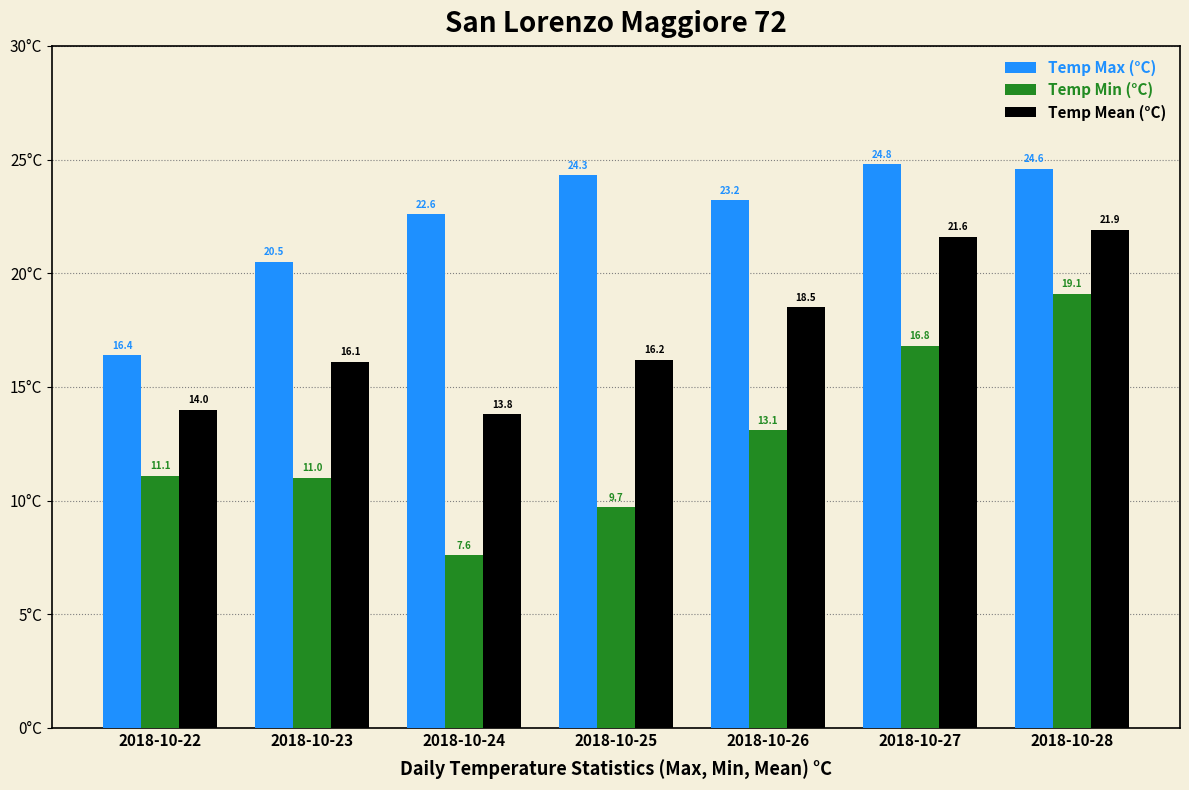

Reading left to right, list all the values displayed in this chart.

Temp Max (°C): 2018-10-22=16.4	2018-10-23=20.5	2018-10-24=22.6	2018-10-25=24.3	2018-10-26=23.2	2018-10-27=24.8	2018-10-28=24.6
Temp Min (°C): 2018-10-22=11.1	2018-10-23=11.0	2018-10-24=7.6	2018-10-25=9.7	2018-10-26=13.1	2018-10-27=16.8	2018-10-28=19.1
Temp Mean (°C): 2018-10-22=14.0	2018-10-23=16.1	2018-10-24=13.8	2018-10-25=16.2	2018-10-26=18.5	2018-10-27=21.6	2018-10-28=21.9